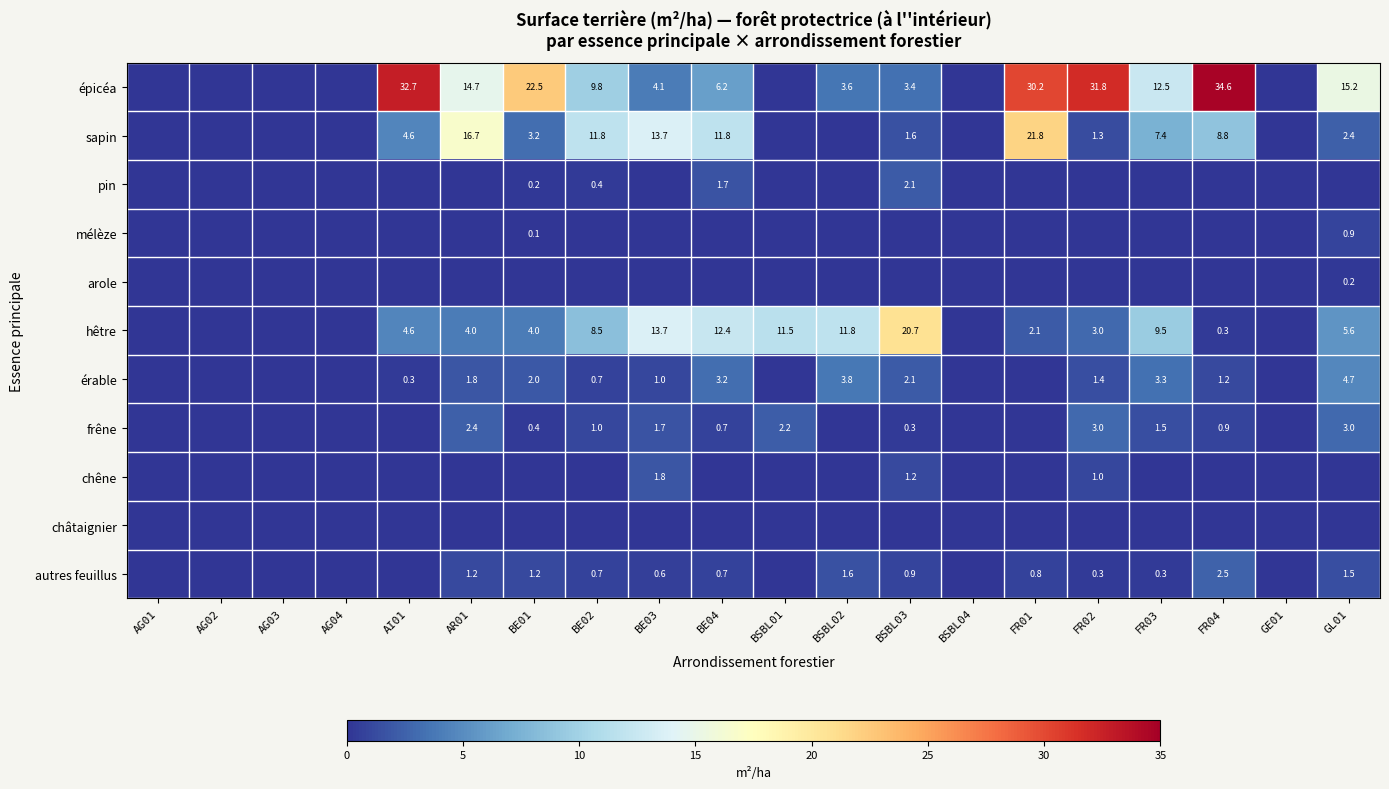

True or false: autres feuillus has a value of 0.9 at BSBL03.

True